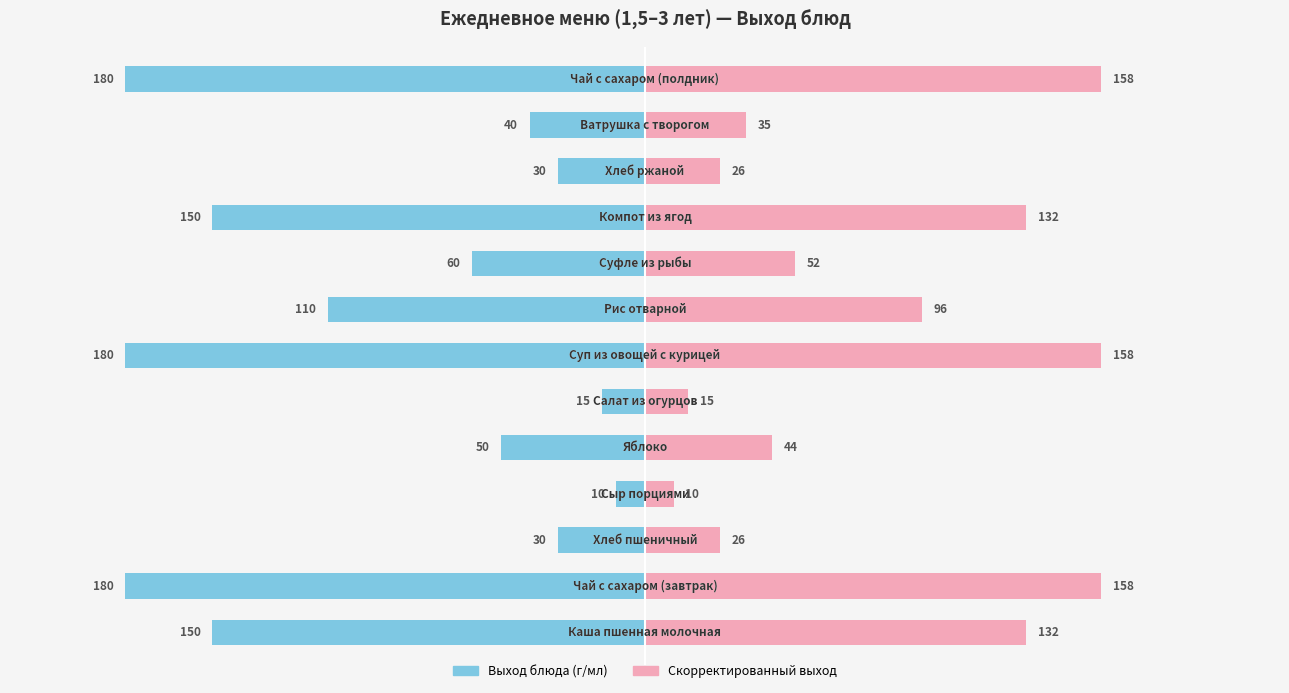

What is the average value of the Выход (скорректированный) series?

80